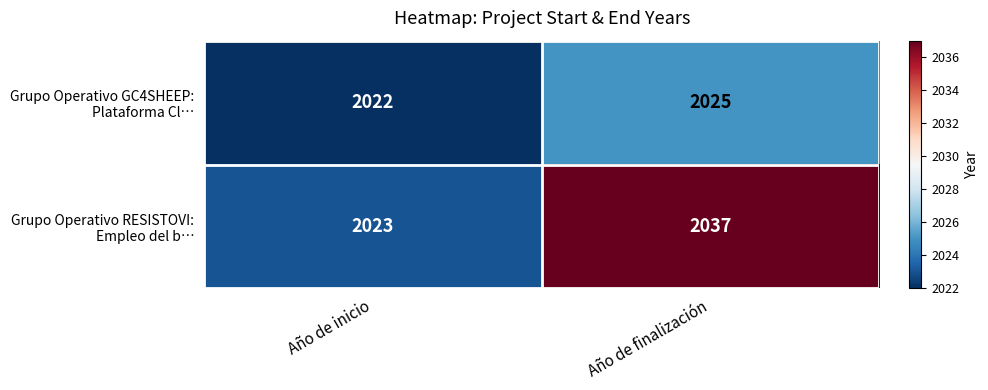

Which label corresponds to the largest value in the chart?

Año de finalización